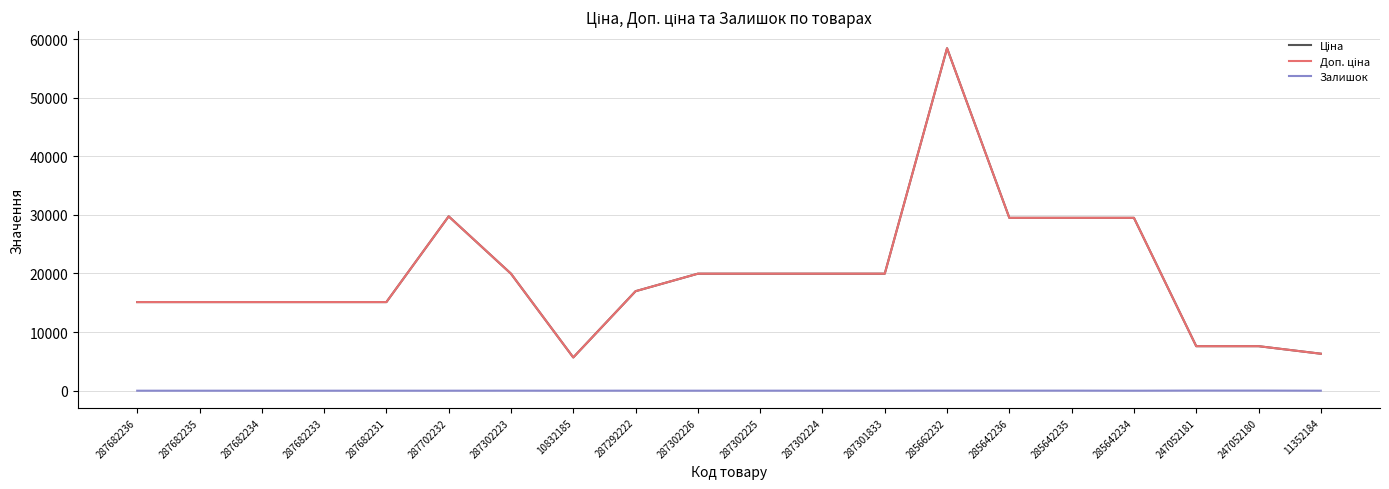

List the series in order of their peak value, highest first.

Ціна, Доп. ціна, Залишок